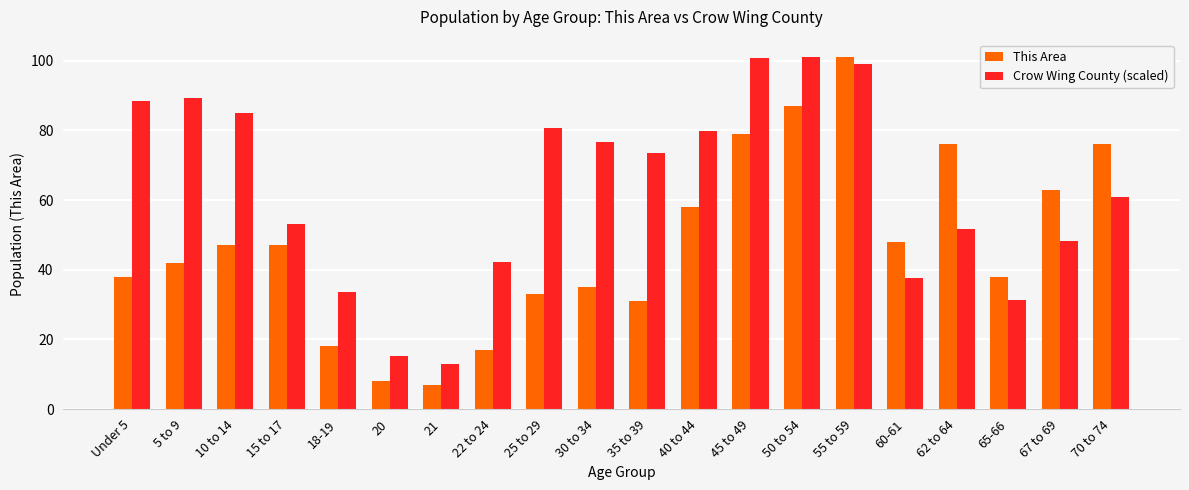

What is the maximum value for Crow Wing County (scaled)?

101.0